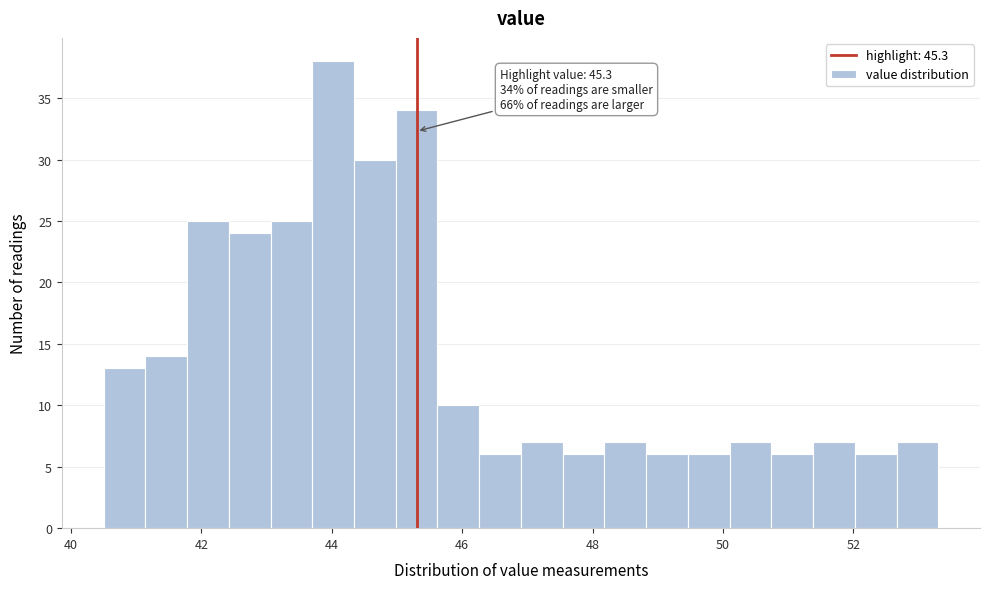

Around what value on the x-axis is the tallest bar? Give the approximate position of its centre, as read against the axis.

44.0